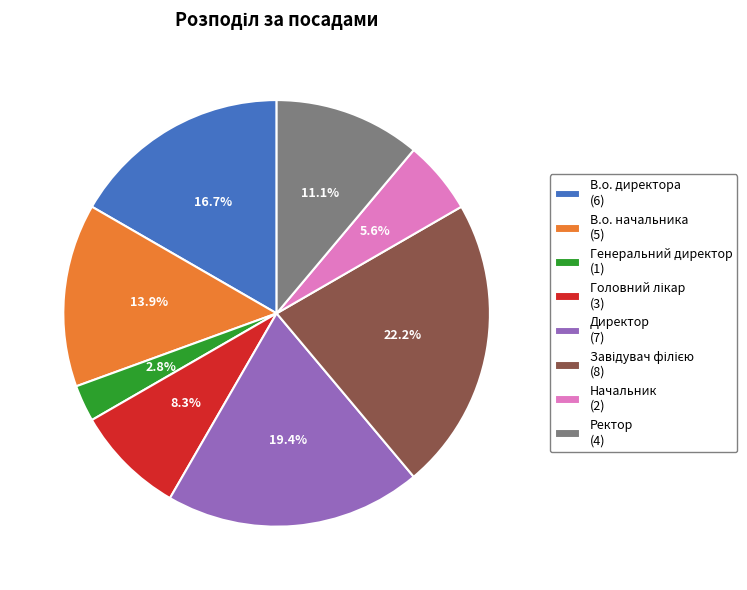

What portion of the pie excludes В.о. начальника (5)?

86.1%